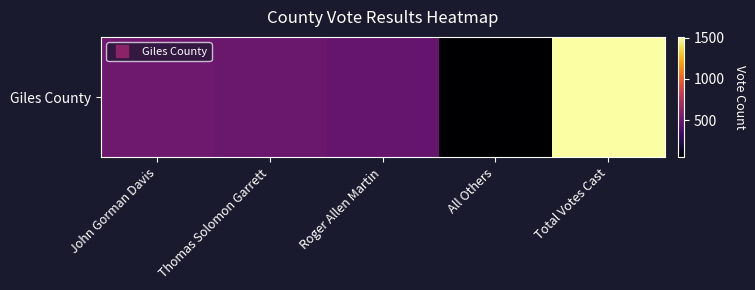

Reading right to left, transcribe all the data shown in this chart.

Total Votes Cast=1510	All Others=48	Roger Allen Martin=476	Thomas Solomon Garrett=483	John Gorman Davis=503